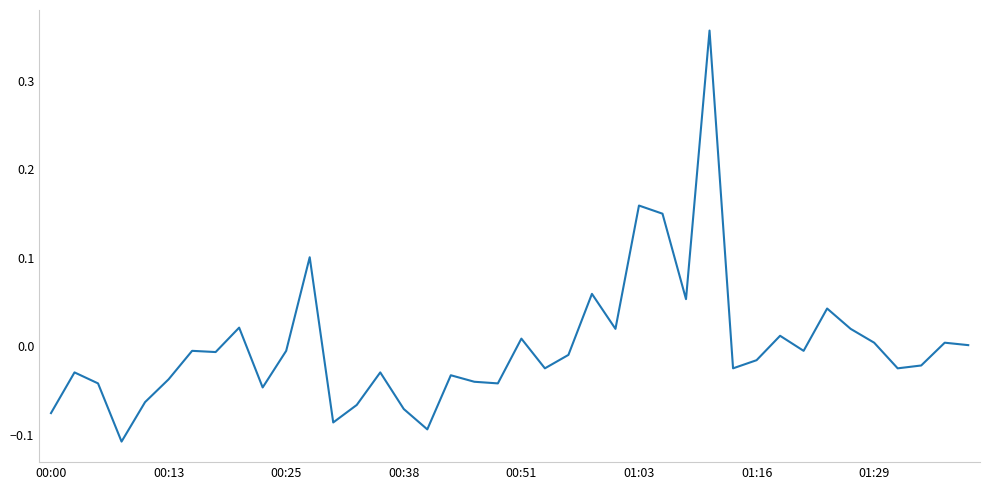

Does the chart have visible grid lines?

No